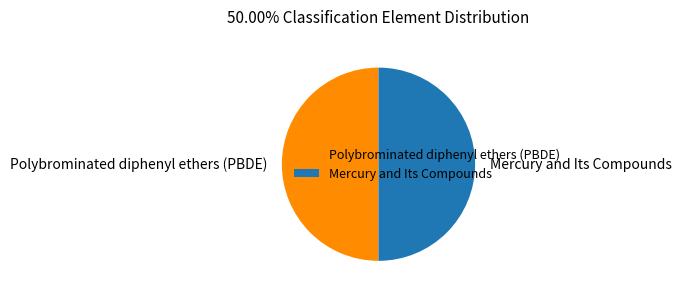

The Polybrominated diphenyl ethers (PBDE) slice represents 43% of the pie. True or false?

False